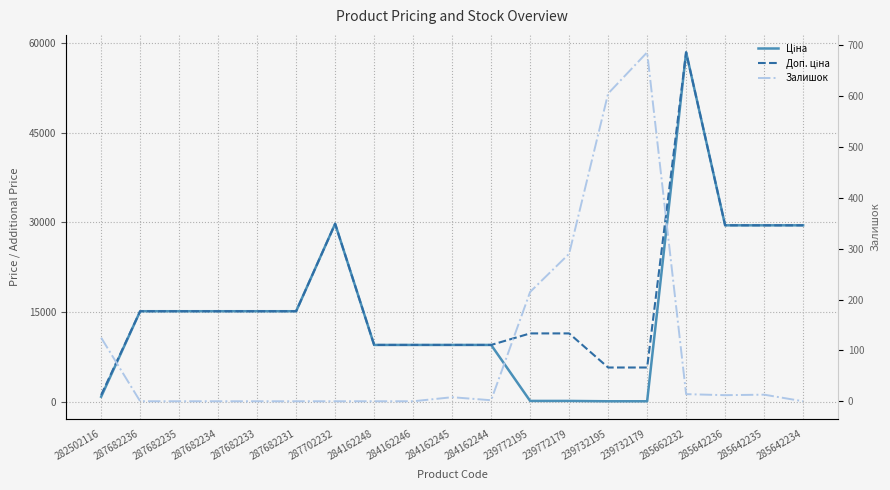

Reading right to left, list all the values displayed in this chart.

Ціна: 285642234=29491.5	285642235=29491.5	285642236=29491.5	285662232=58426.5	239732179=57.0	239732195=57.0	239772179=114.1	239772195=114.1	284162244=9480.1	284162245=9480.1	284162246=9480.1	284162248=9480.1	287702232=29747.2	287682231=15120.0	287682233=15120.0	287682234=15120.0	287682235=15120.0	287682236=15120.0	282502116=818.5
Доп. ціна: 285642234=29491.5	285642235=29491.5	285642236=29491.5	285662232=58426.5	239732179=5705.0	239732195=5705.0	239772179=11410.0	239772195=11410.0	284162244=9480.1	284162245=9480.1	284162246=9480.1	284162248=9480.1	287702232=29747.2	287682231=15120.0	287682233=15120.0	287682234=15120.0	287682235=15120.0	287682236=15120.0	282502116=1109.2
Залишок: 285642234=0.0	285642235=13.0	285642236=12.0	285662232=14.0	239732179=686.0	239732195=605.0	239772179=290.0	239772195=215.0	284162244=2.0	284162245=8.0	284162246=0.0	284162248=0.0	287702232=0.0	287682231=0.0	287682233=0.0	287682234=0.0	287682235=0.0	287682236=0.0	282502116=125.0